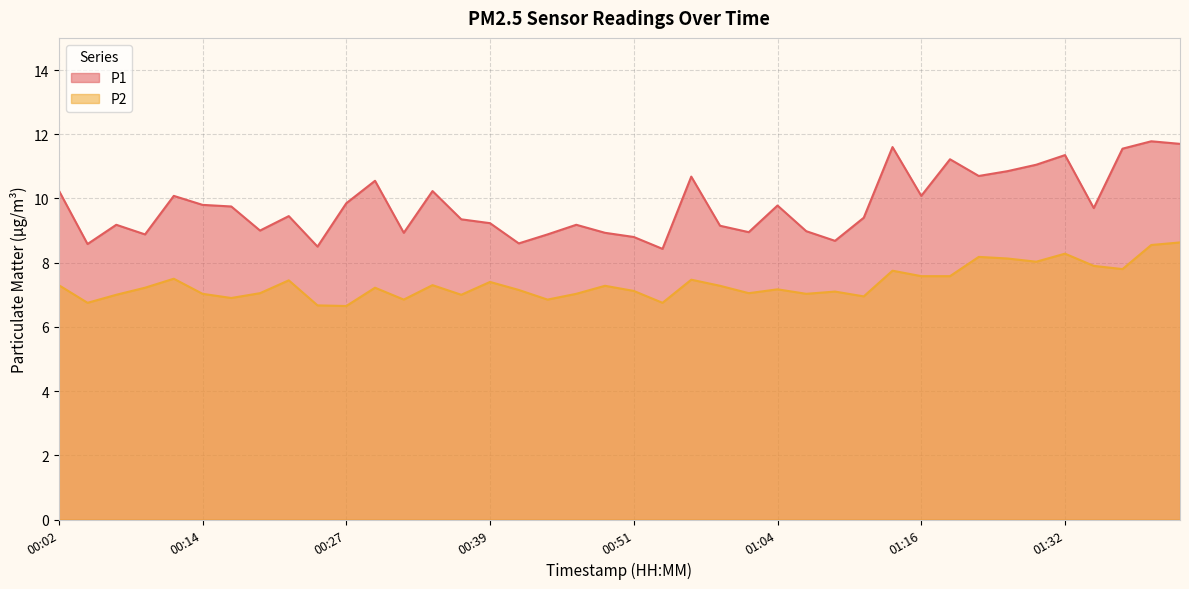

At which category does P1 reach its first local valley?

00:04